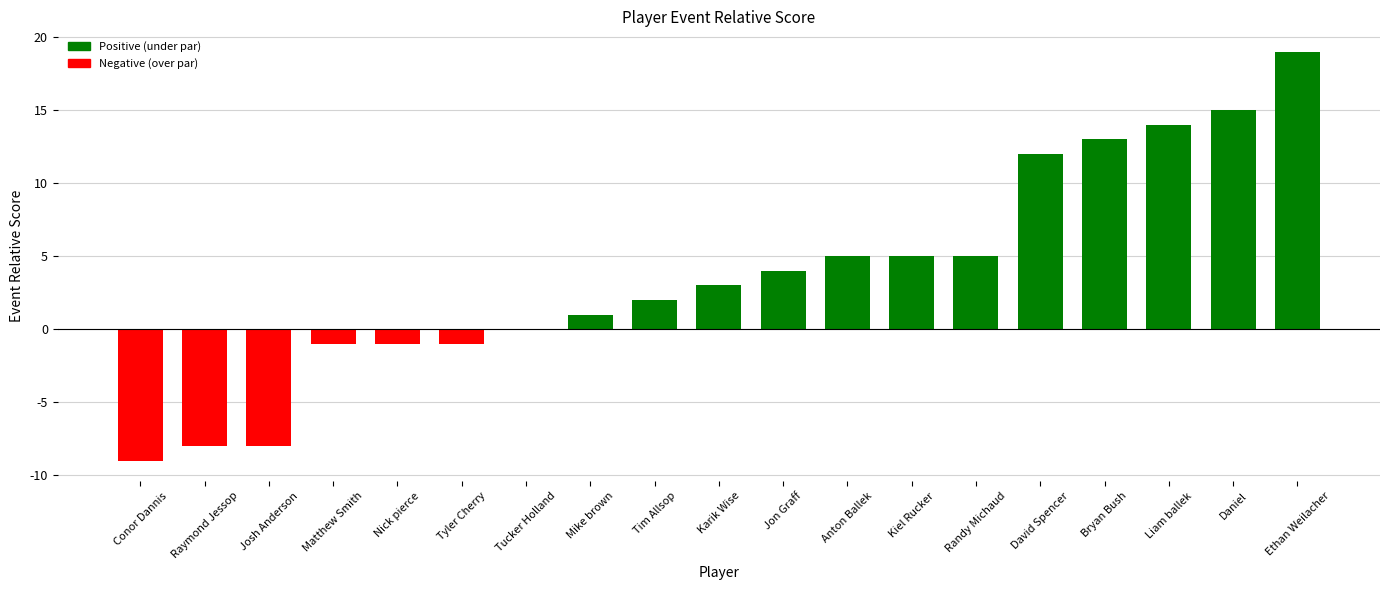

What is the maximum value shown in the chart?

19